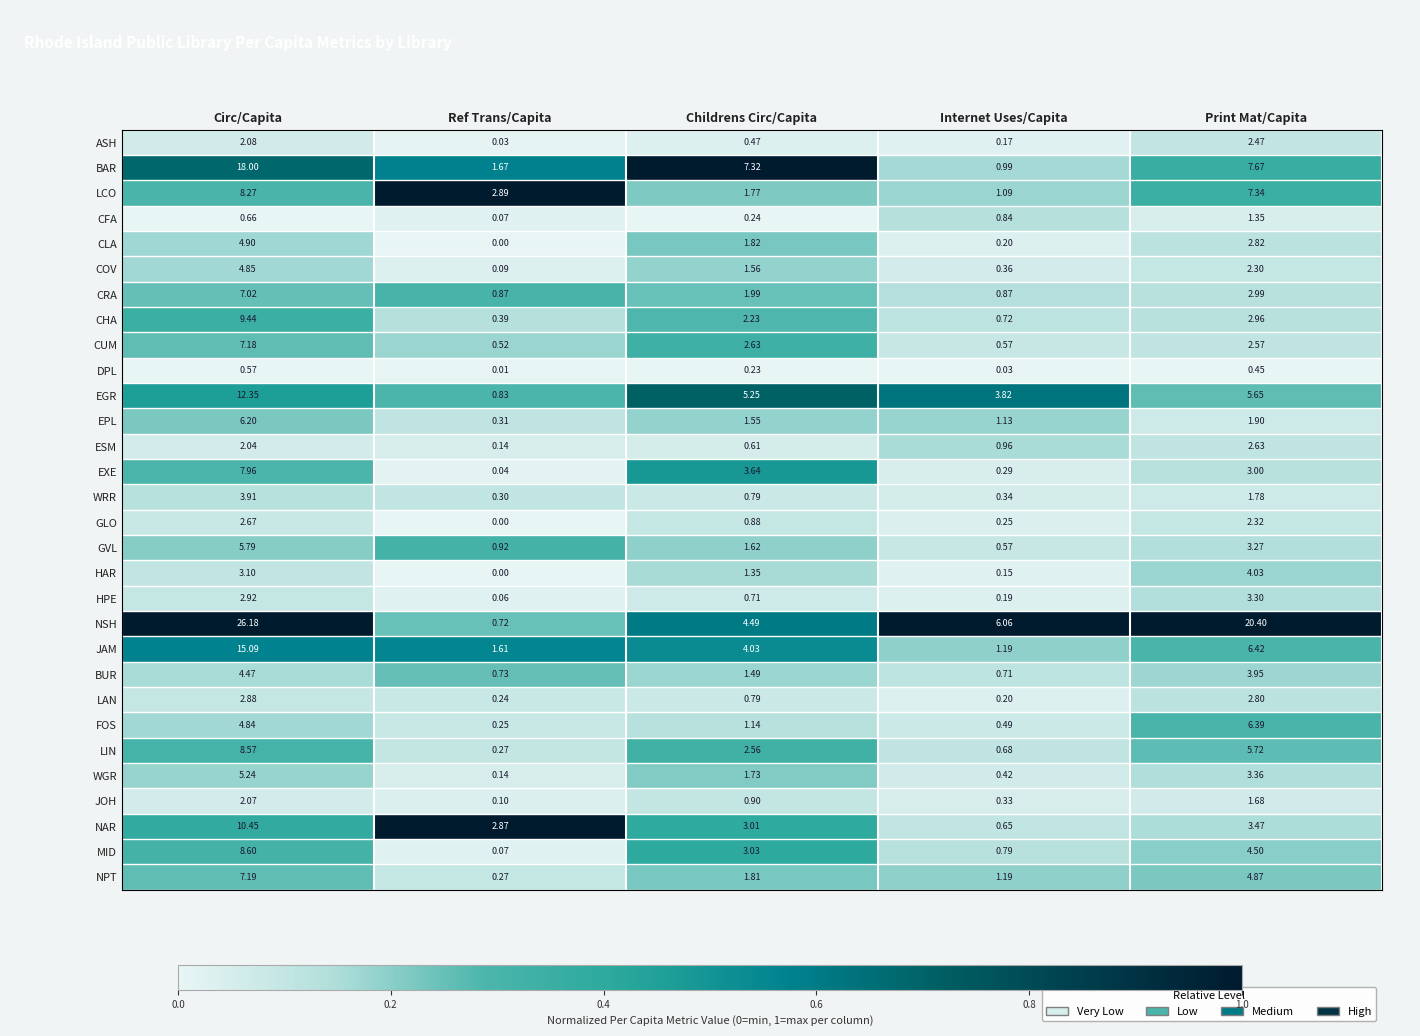

Rank the series by their maximum value, from highest to lowest.

NSH, BAR, JAM, EGR, NAR, CHA, MID, LIN, LCO, EXE, NPT, CUM, CRA, FOS, EPL, GVL, WGR, CLA, COV, BUR, HAR, WRR, HPE, LAN, GLO, ESM, ASH, JOH, CFA, DPL